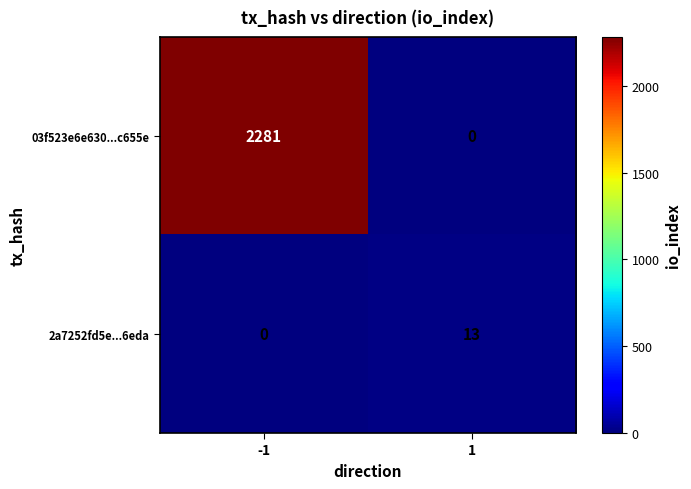

What is the total value across all series at 1?

13